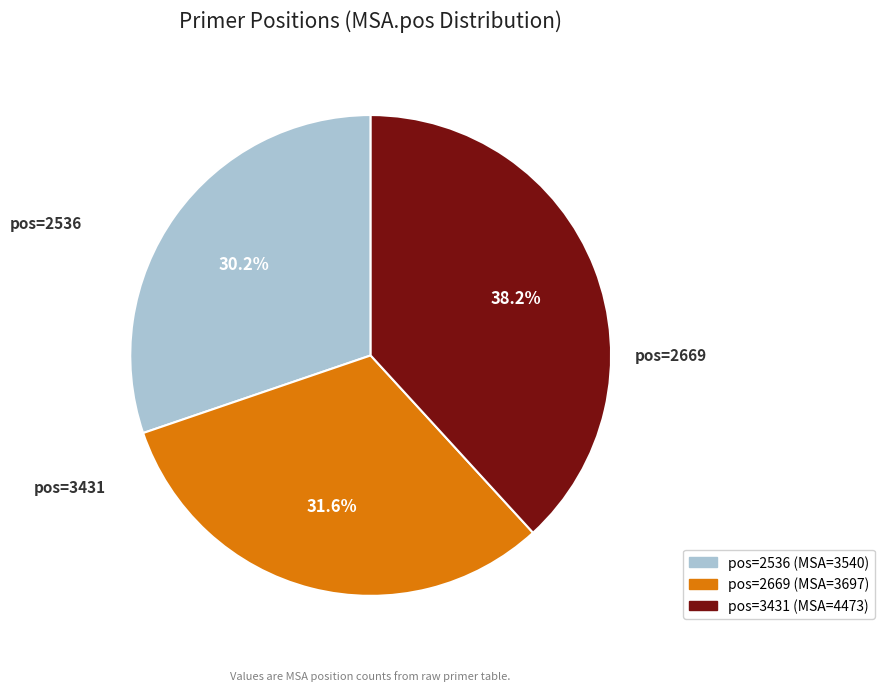

Does any single category account for the majority?

No